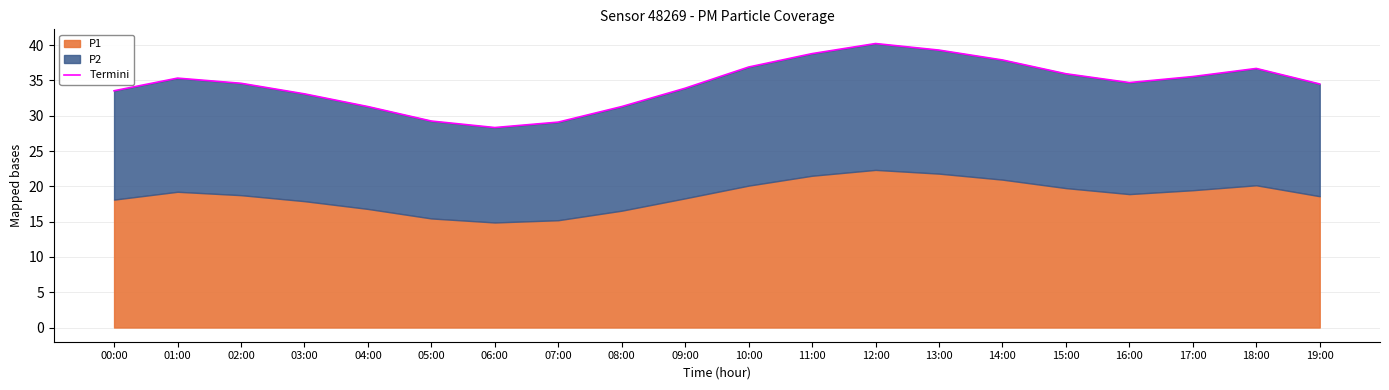

What is the difference between the second highest and minimum values?

11.0